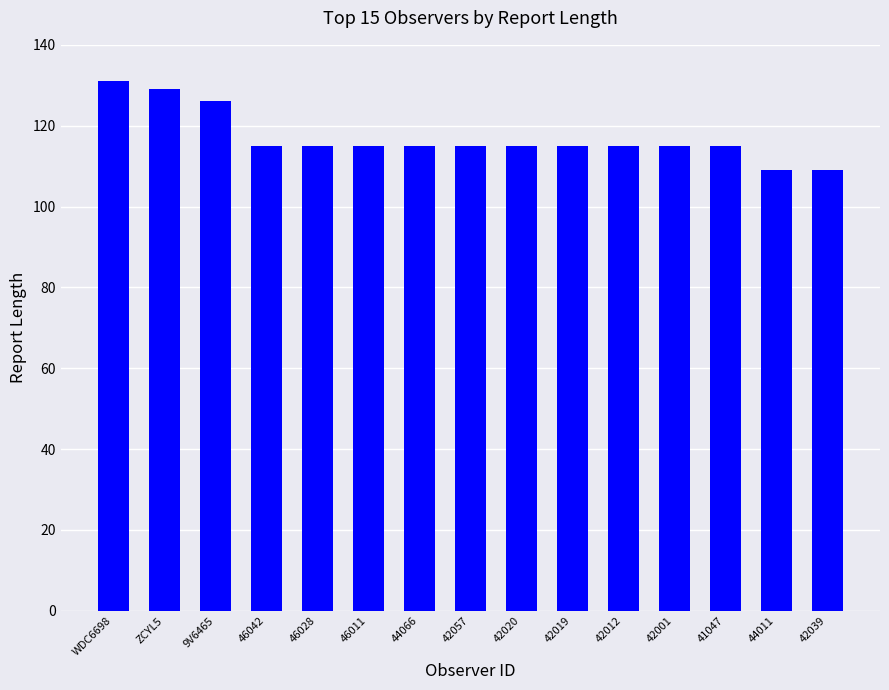

What is the average value?

117